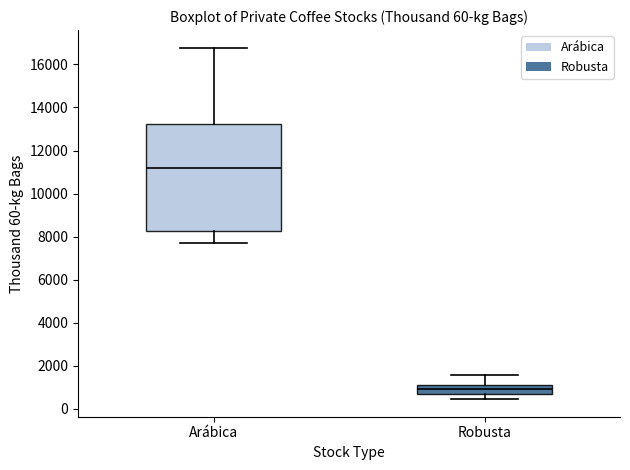

Which box is the tallest, from its lower edge to its upper edge?

Arábica